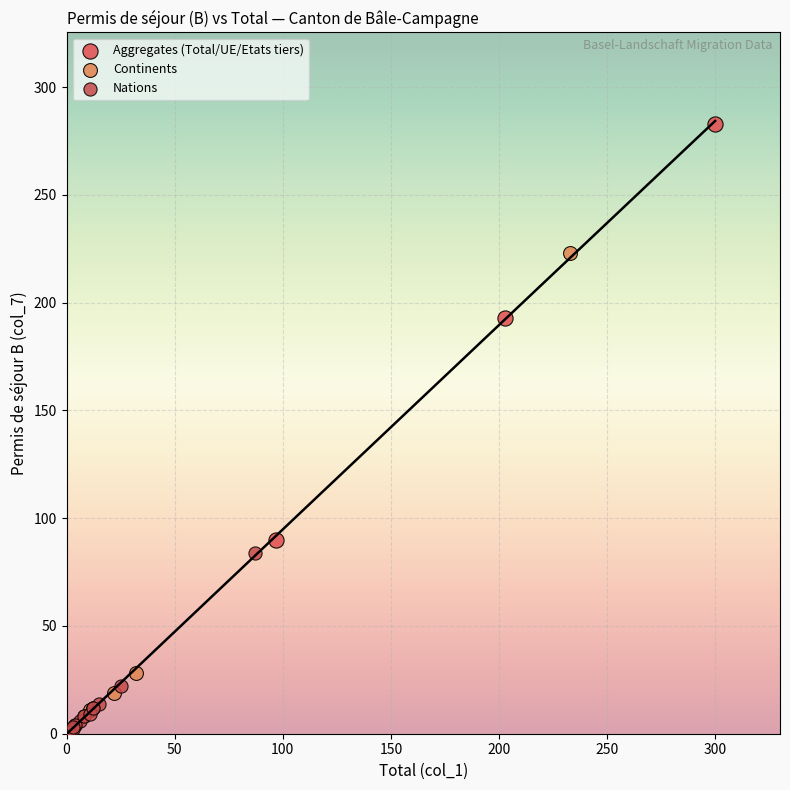

Which series contains the highest Y value?

Aggregates (Total/UE/Etats tiers)